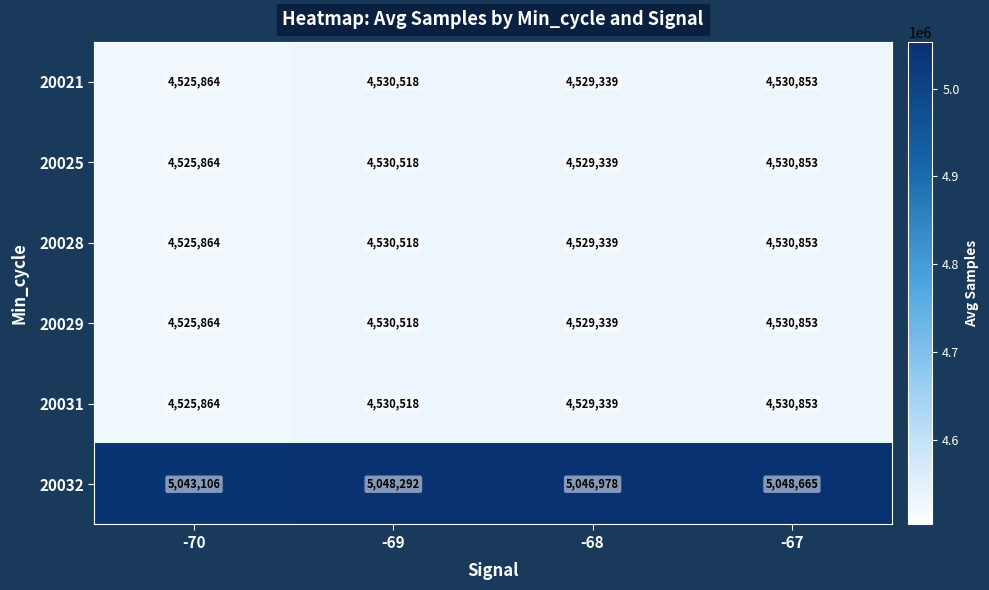

Reading left to right, transcribe all the data shown in this chart.

20021: -70=4525864	-69=4530518	-68=4529339	-67=4530853
20025: -70=4525864	-69=4530518	-68=4529339	-67=4530853
20028: -70=4525864	-69=4530518	-68=4529339	-67=4530853
20029: -70=4525864	-69=4530518	-68=4529339	-67=4530853
20031: -70=4525864	-69=4530518	-68=4529339	-67=4530853
20032: -70=5043106	-69=5048292	-68=5046978	-67=5048665